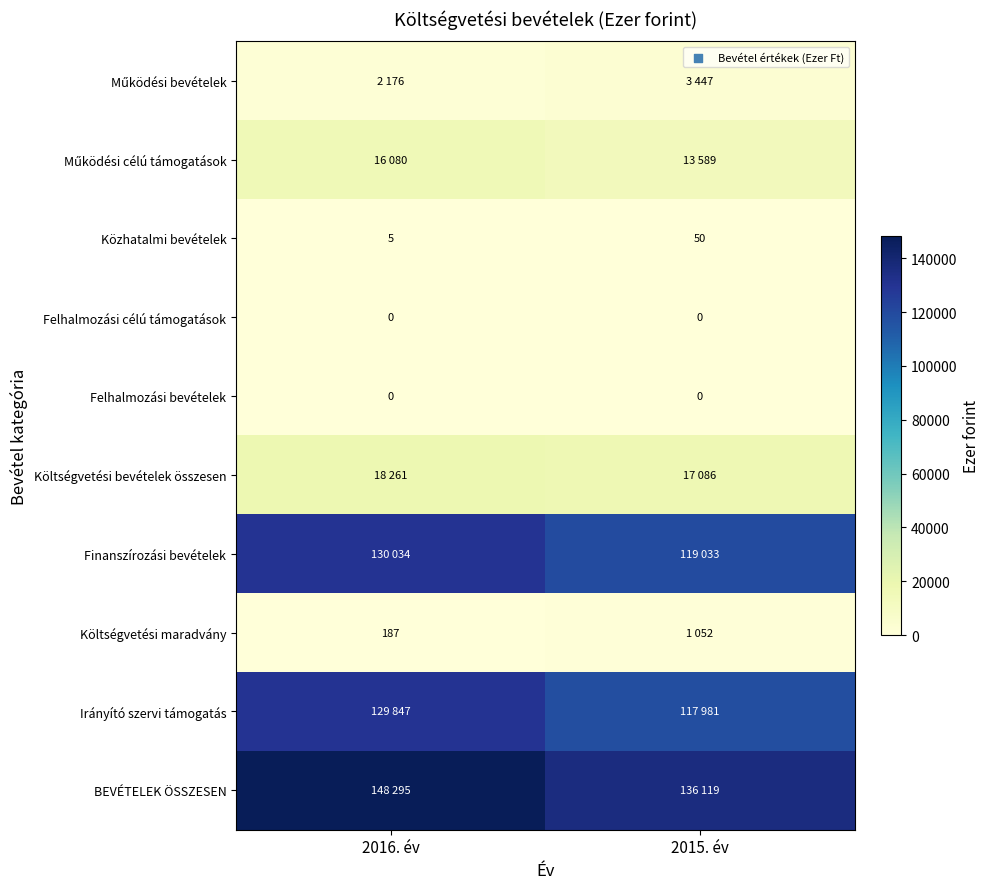

What is the difference between the maximum and minimum values in the Közhatalmi bevételek series?

45